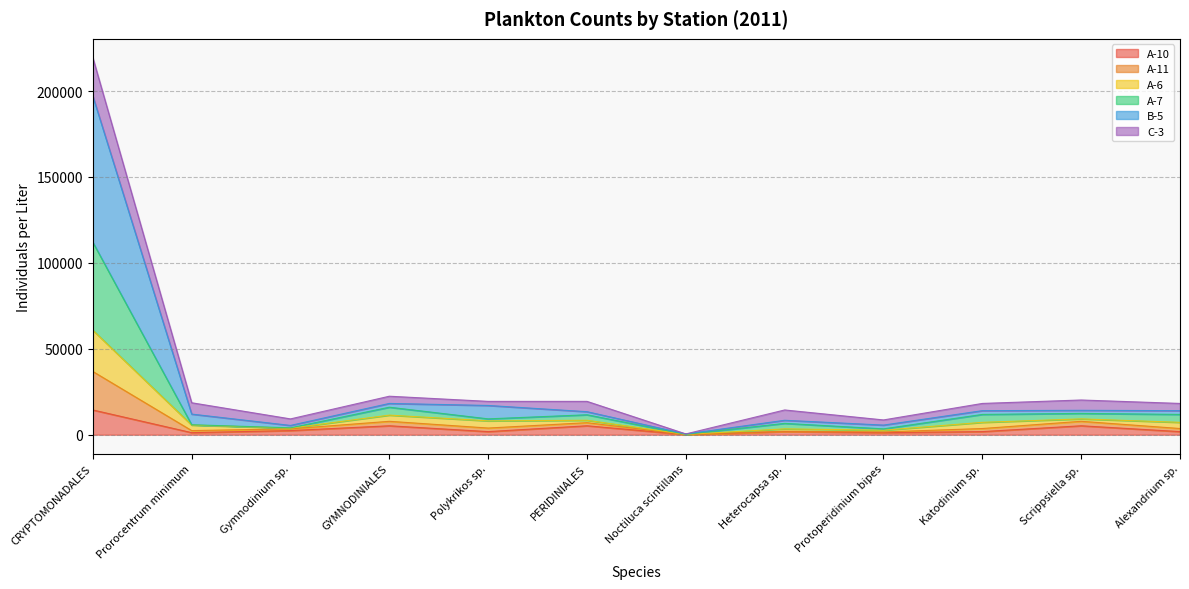

What are all the series names shown in the legend?

A-10, A-11, A-6, A-7, B-5, C-3